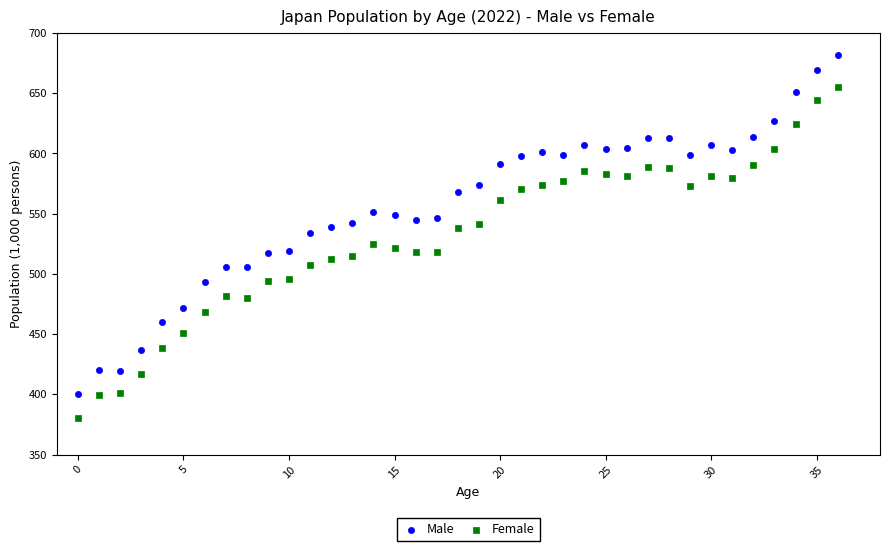

What are all the series names shown in the legend?

Male, Female